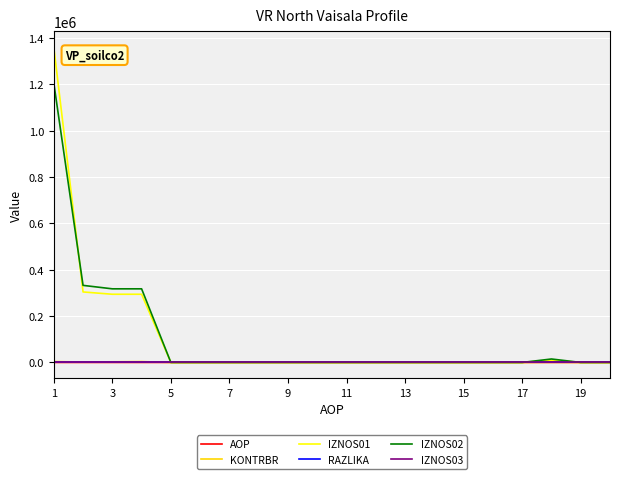

What is the greatest value displayed?

1361369.3